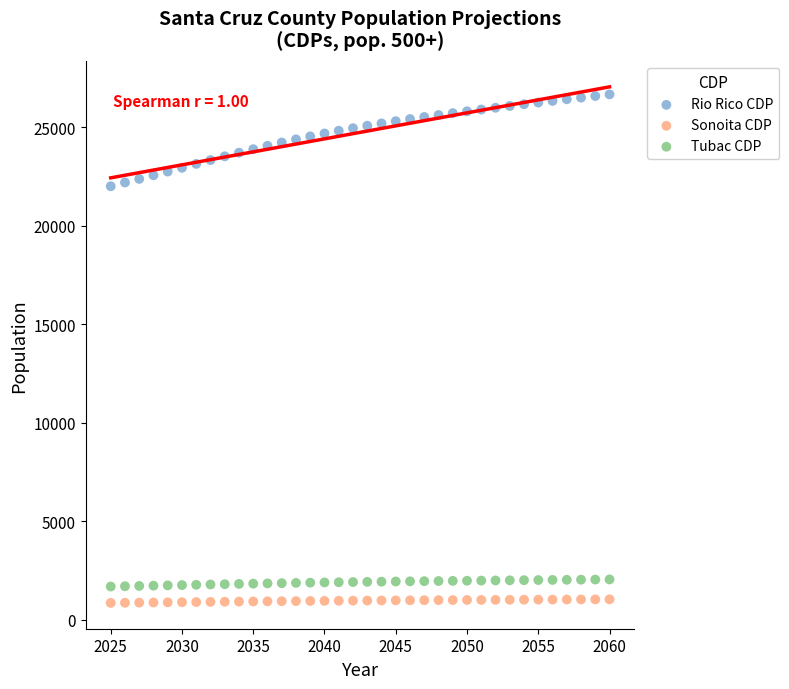

Across all data points, what is the range of X values (max minus min)?

35.0